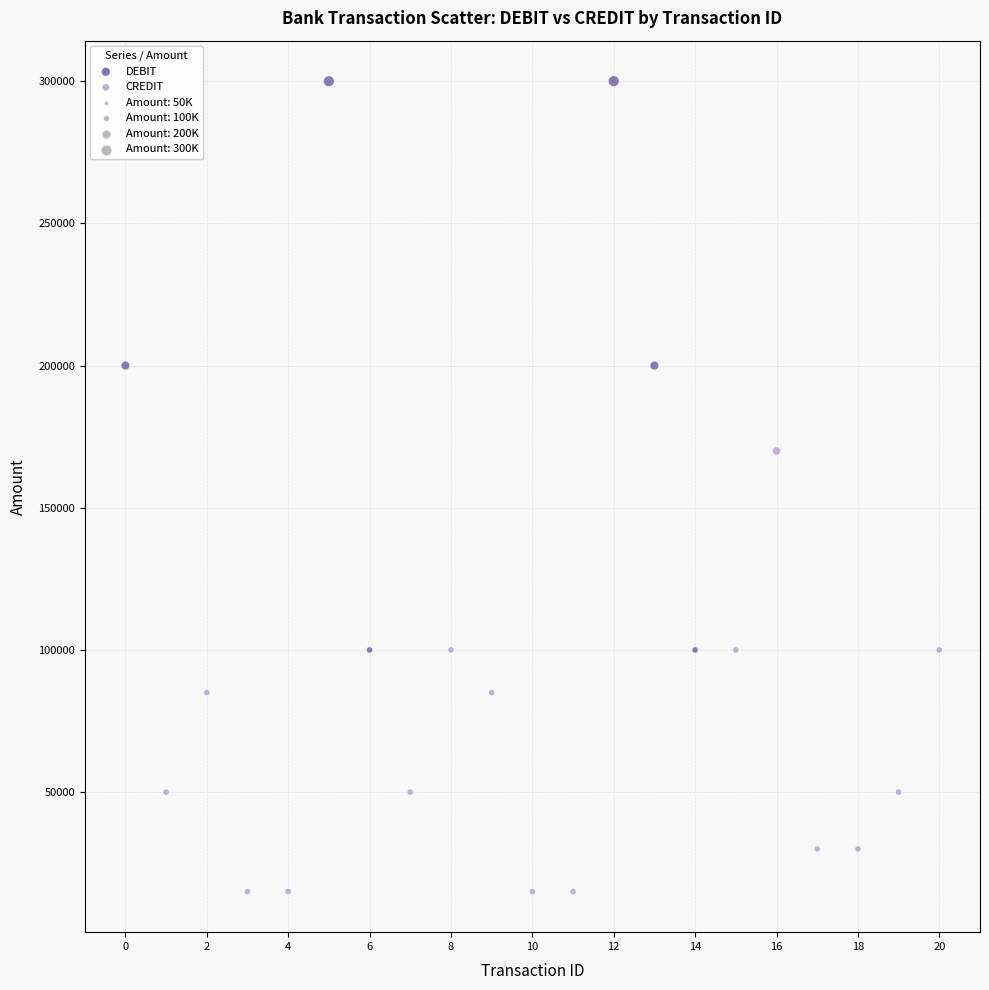

Which series contains the highest Y value?

DEBIT